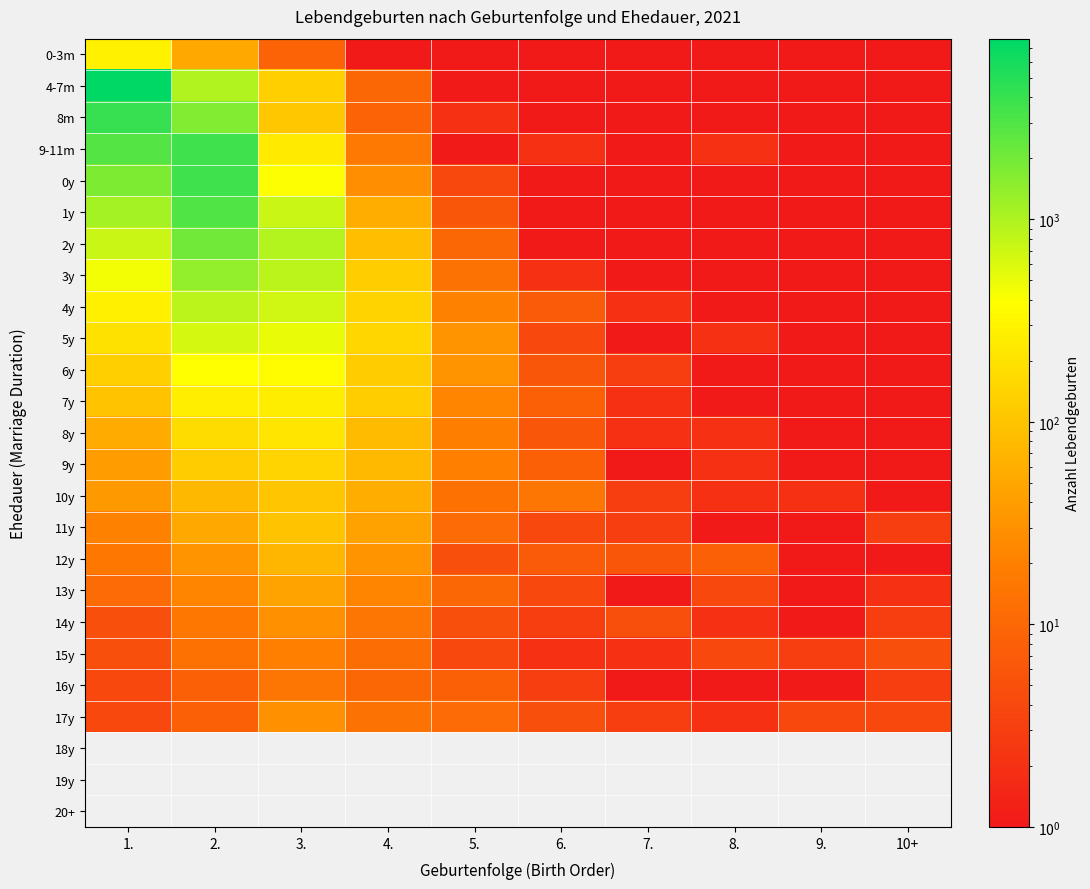

What is the total value across all series at 5.?

250